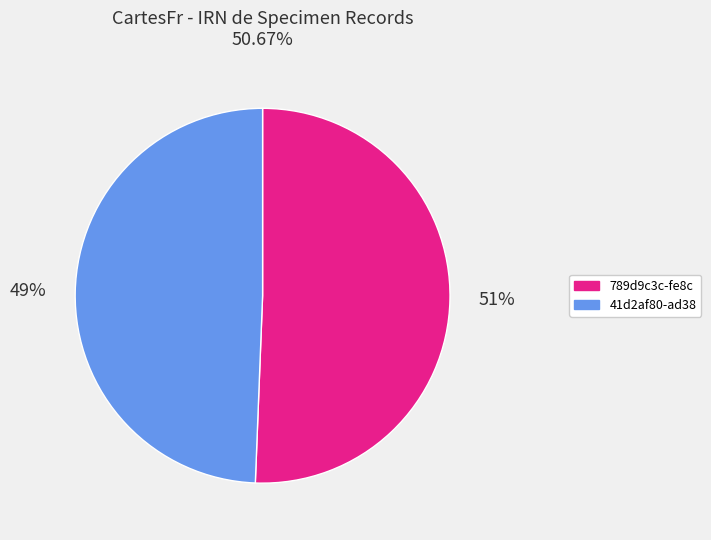

Between 789d9c3c-fe8c and 41d2af80-ad38, which is larger?

789d9c3c-fe8c